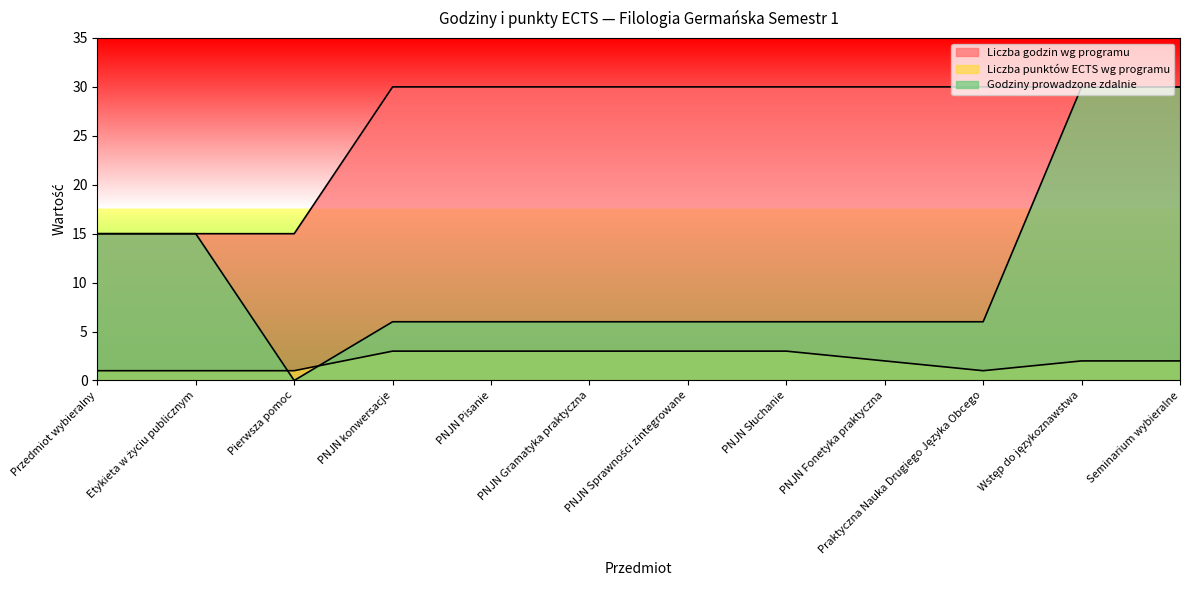

What is the total value across all series at Wstęp do językoznawstwa?

62